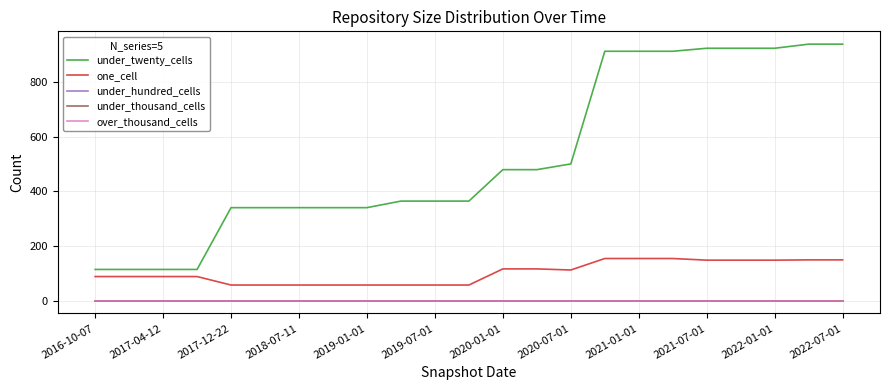

Does the chart display data point markers on the line(s)?

No